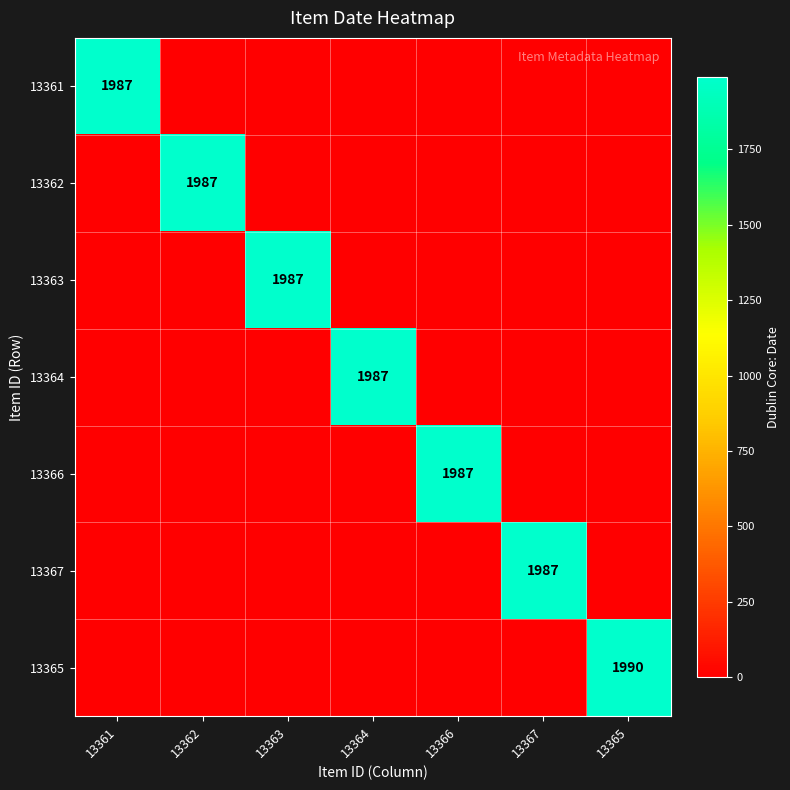

Between 13364 and 13365, which series saw the biggest shift?

13365